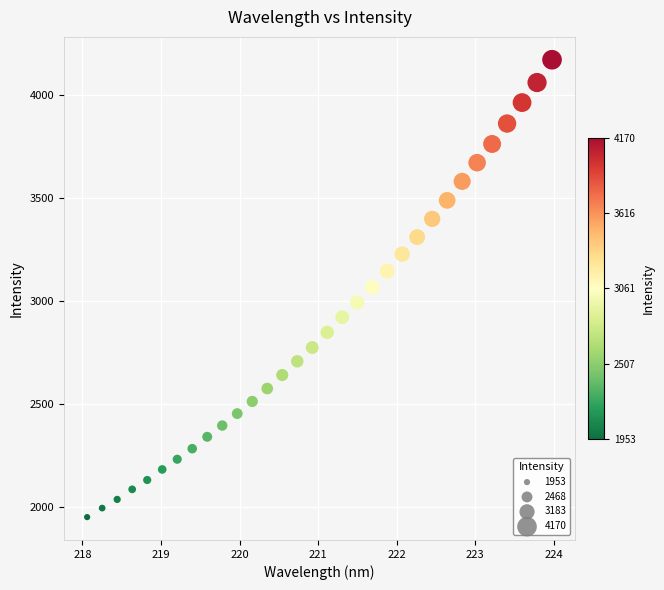

What is the range of X values (max minus min)?

5.9